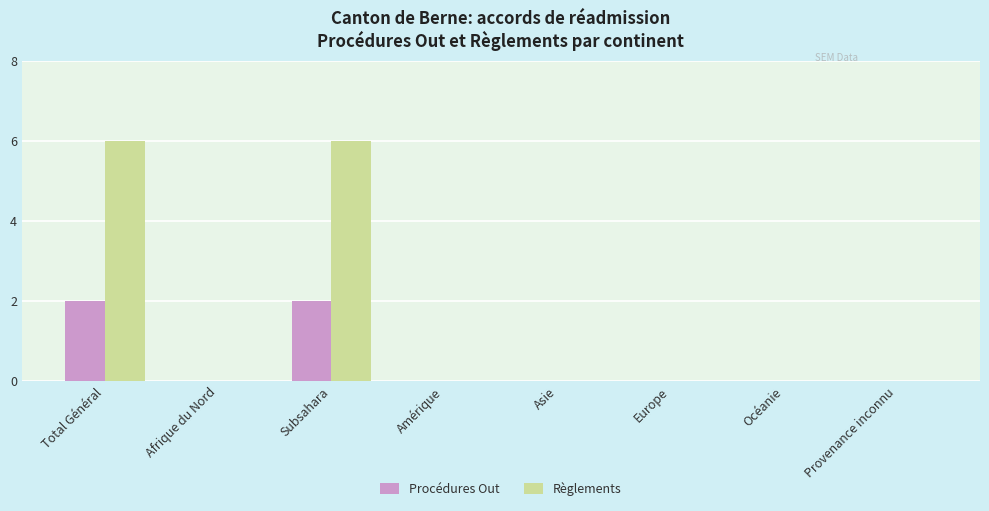

The Procédures Out series shows 0 at Afrique du Nord. True or false?

True